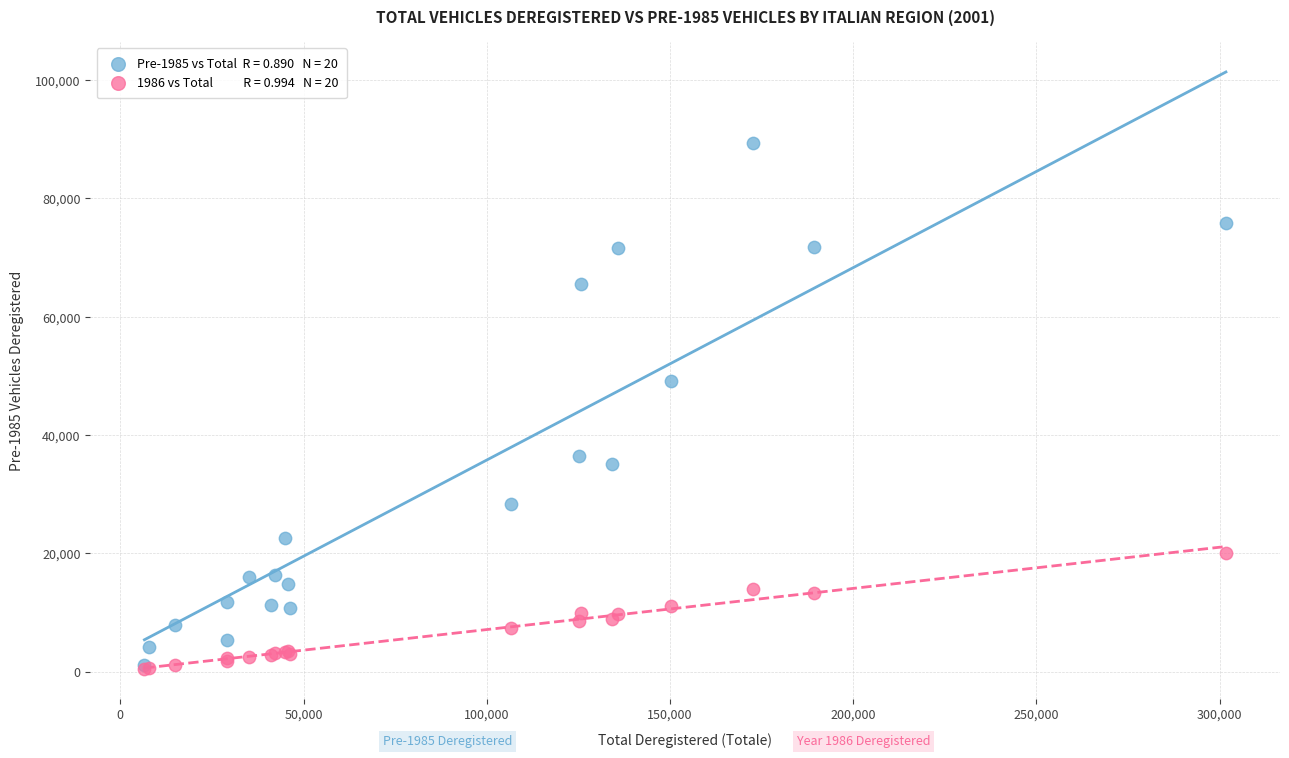

Across all series, what Y value is closest to 44873?

49111